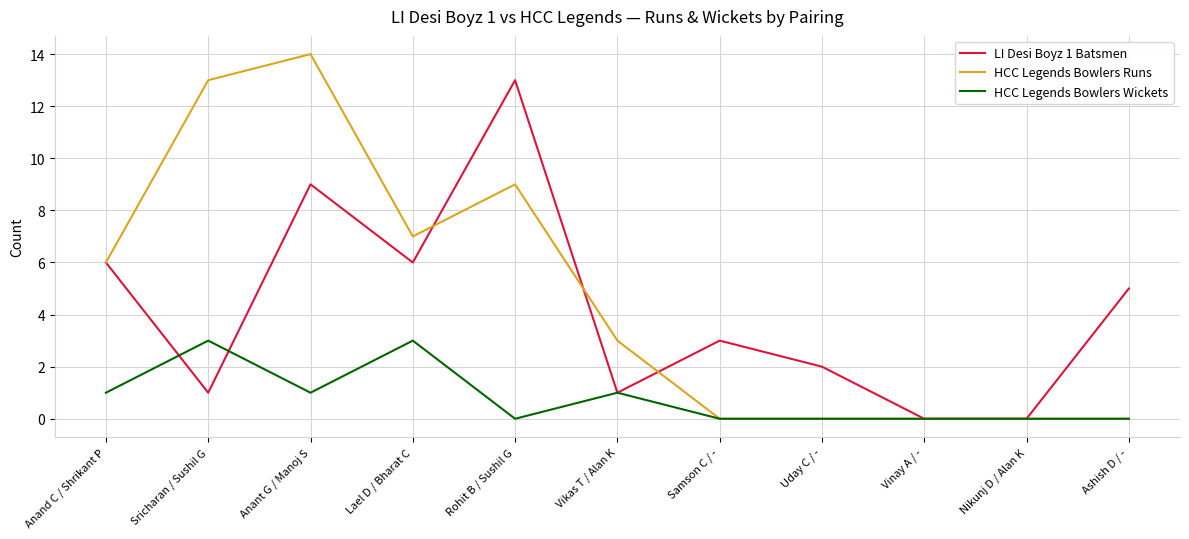

Which series has the widest spread of values?

HCC Legends Bowlers Runs